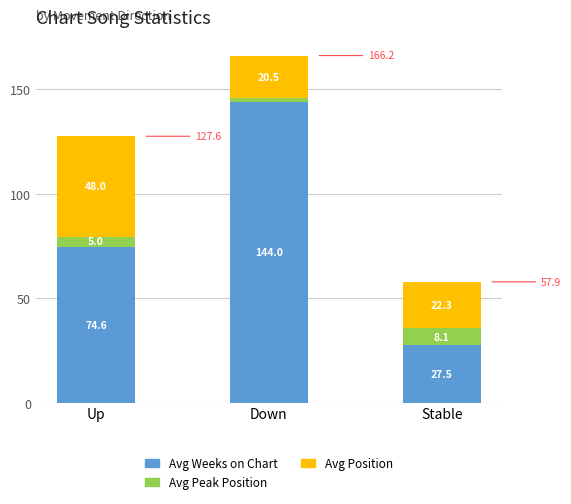

What are all the series names shown in the legend?

Avg Weeks on Chart, Avg Peak Position, Avg Position